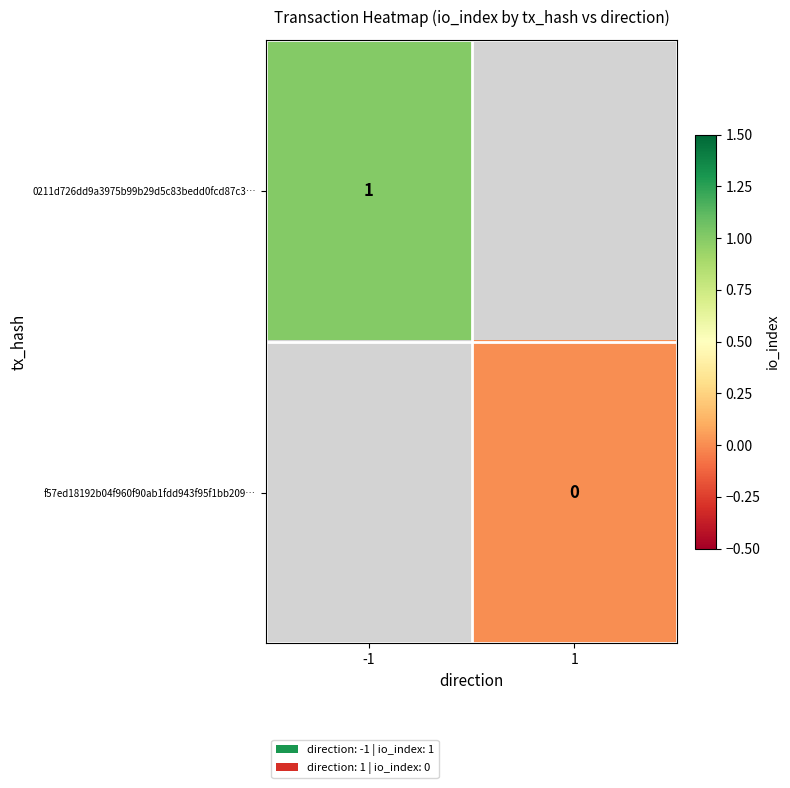

Is it true that 0211d726dd9a3975b99b29d5c83bedd0fcd87c3… equals 1 at -1?

True